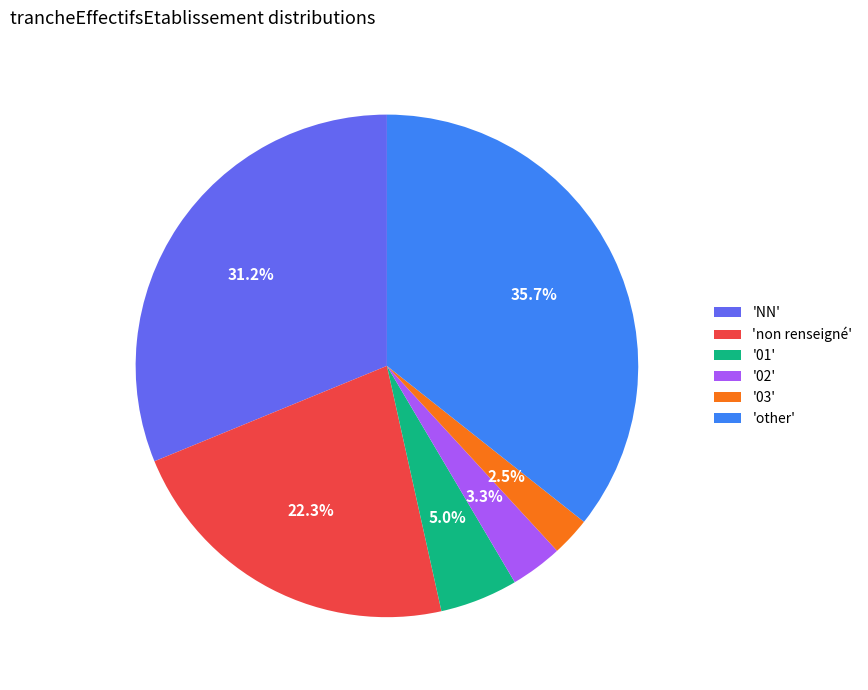

Does any single category account for the majority?

No